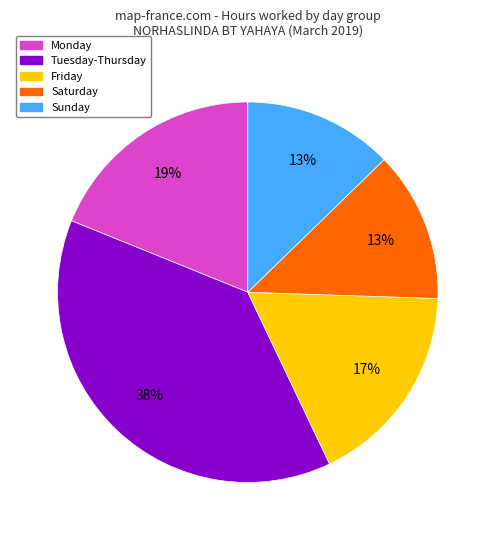

To the nearest percent, what is the difference between the largest and smallest slice percentages?

25%